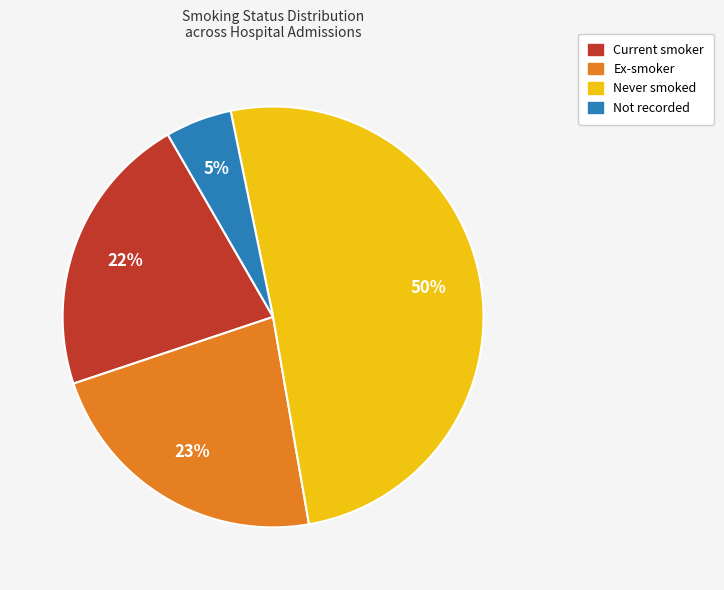

What percentage is the Never smoked slice, to the nearest percent?

50%